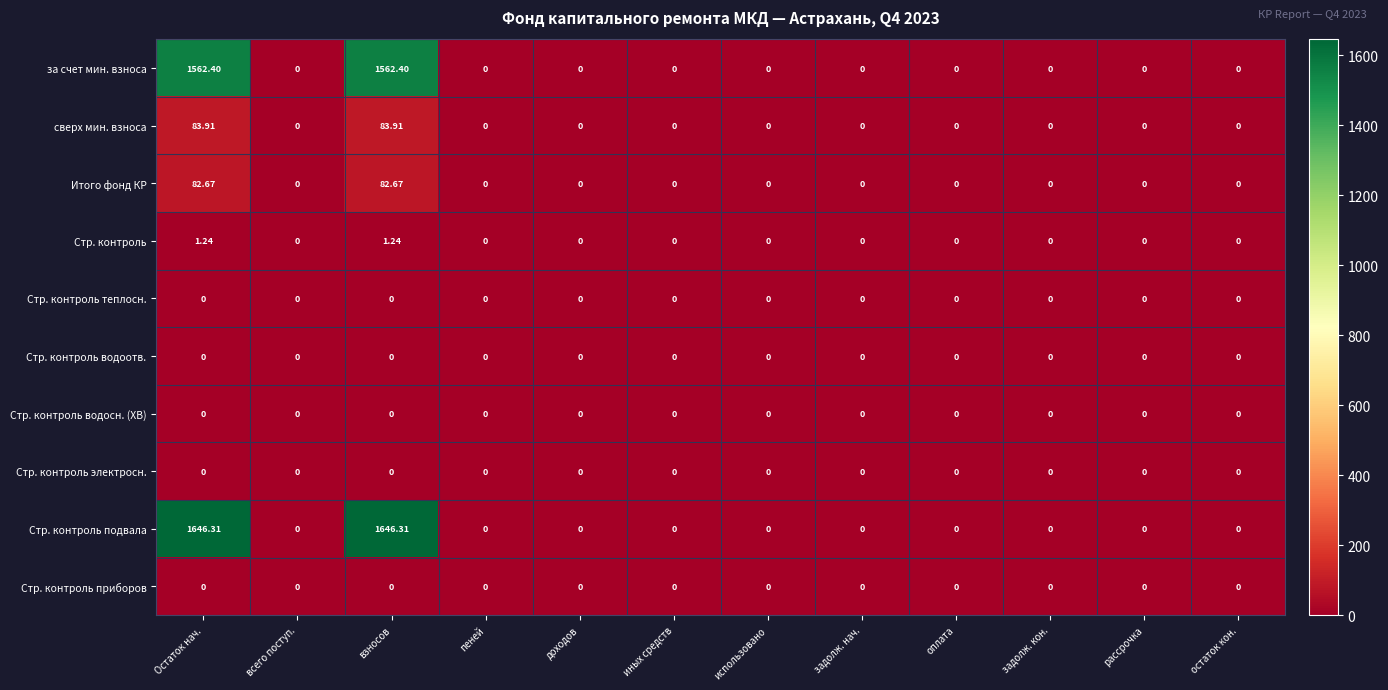

What is the spread (max minus min) of values at Остаток нач.?

1646.3